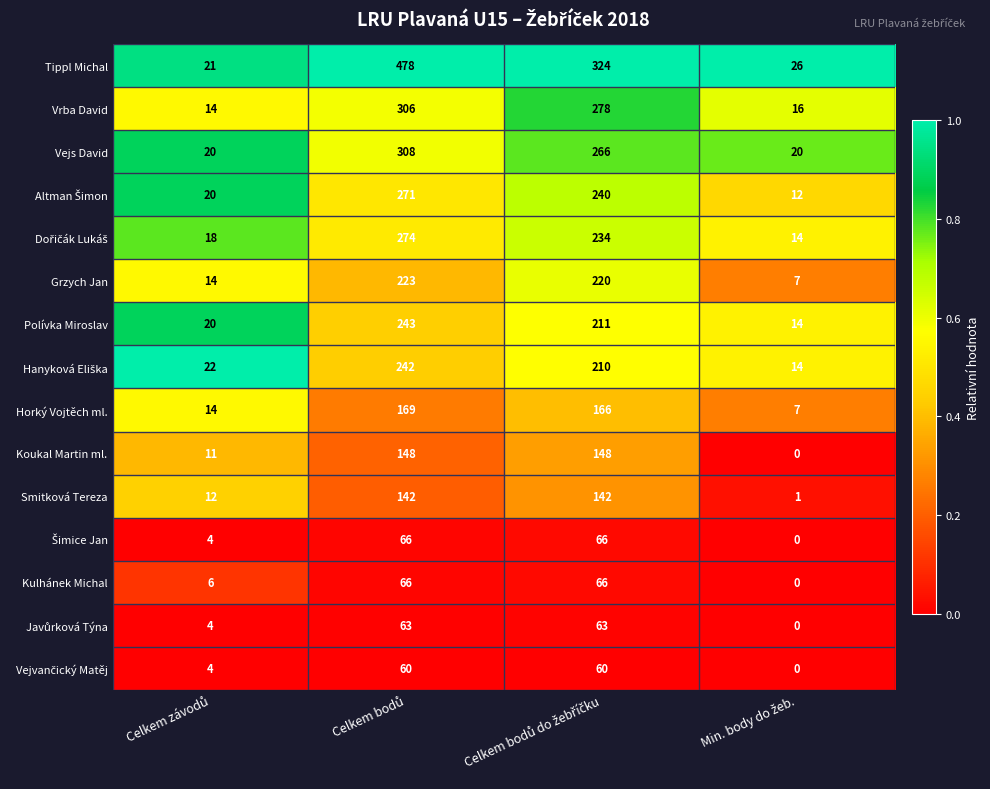

What is the sum of all Kulhánek Michal values?

138